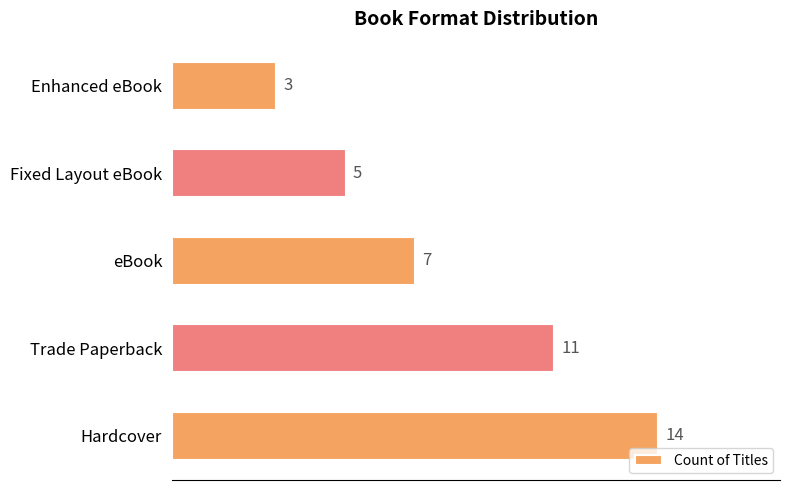

Rank the categories by value from highest to lowest.

Hardcover, Trade Paperback, eBook, Fixed Layout eBook, Enhanced eBook